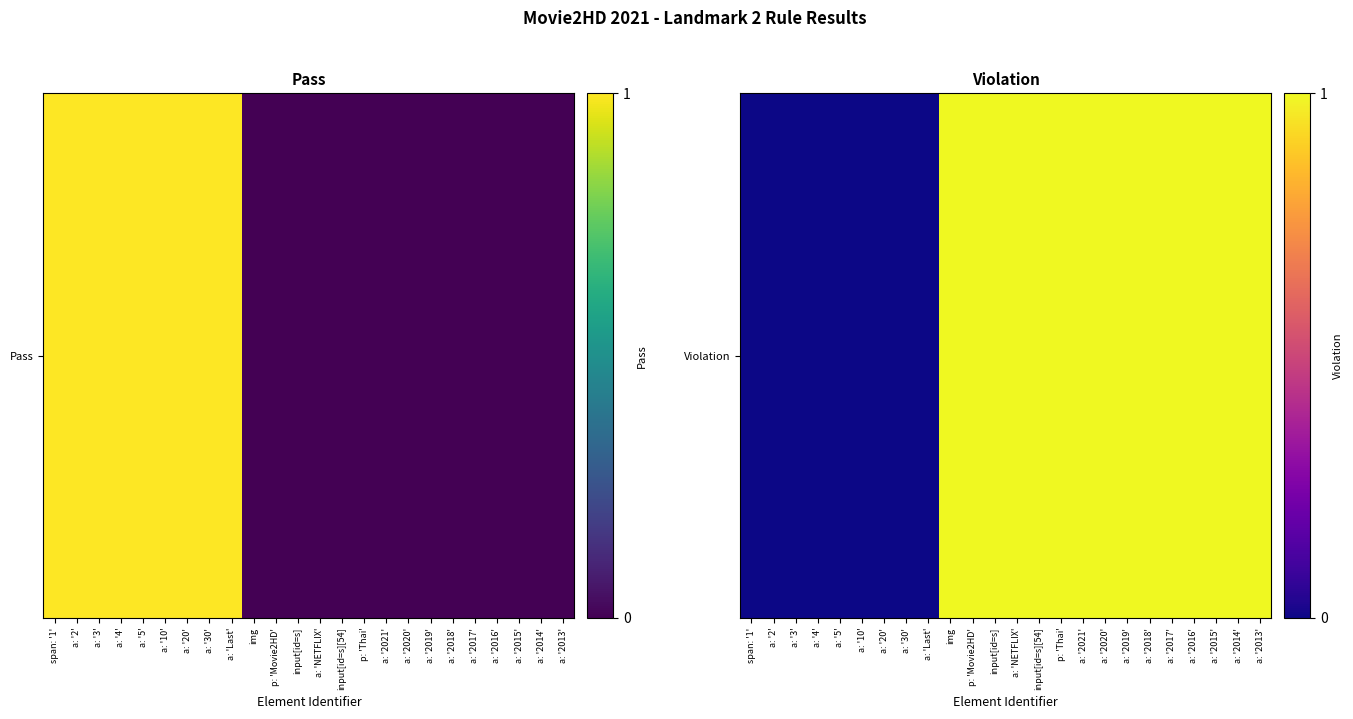

How many positive values are there?

15